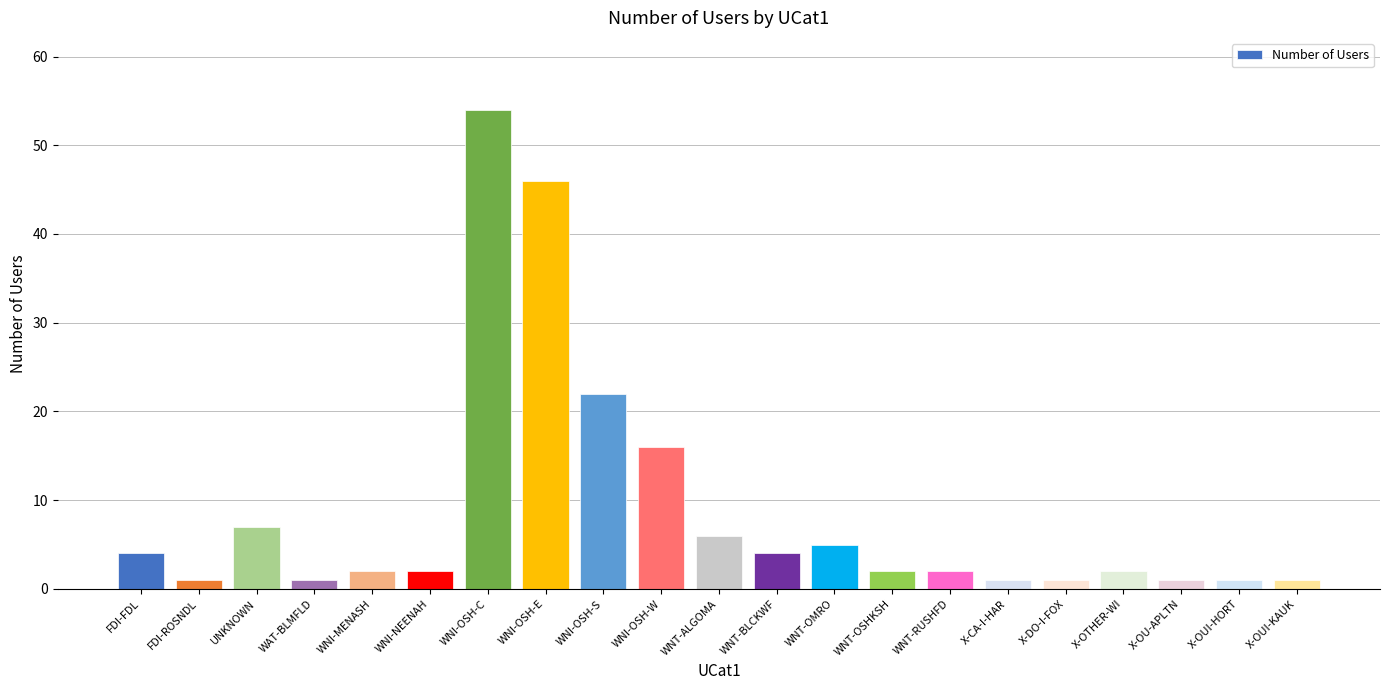

Are the bars horizontal?

No